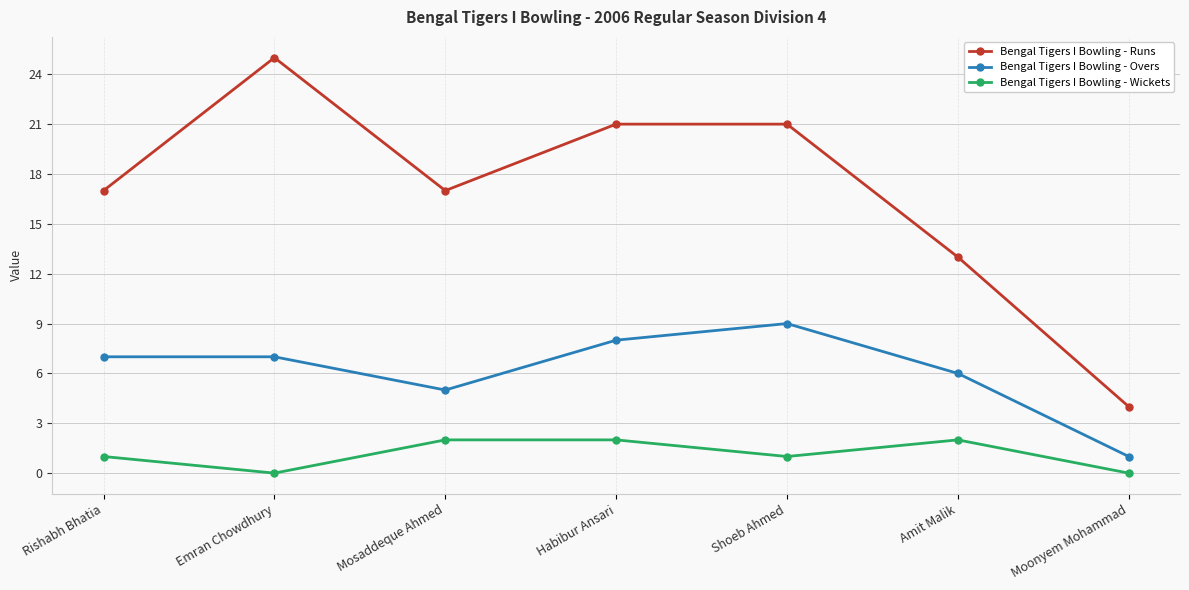

Between Emran Chowdhury and Mosaddeque Ahmed, which series saw the biggest shift?

Bengal Tigers I Bowling - Runs